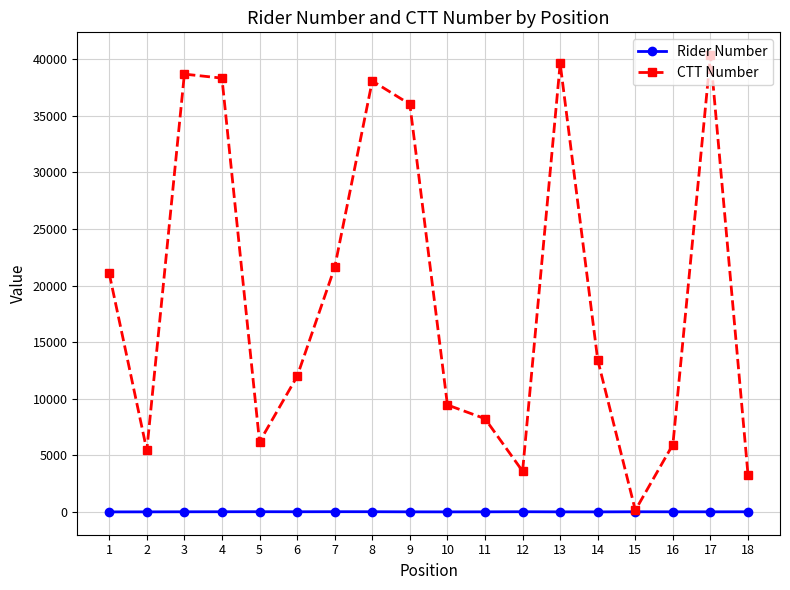

Is the value of CTT Number at 12 greater than the value of Rider Number at 11?

Yes